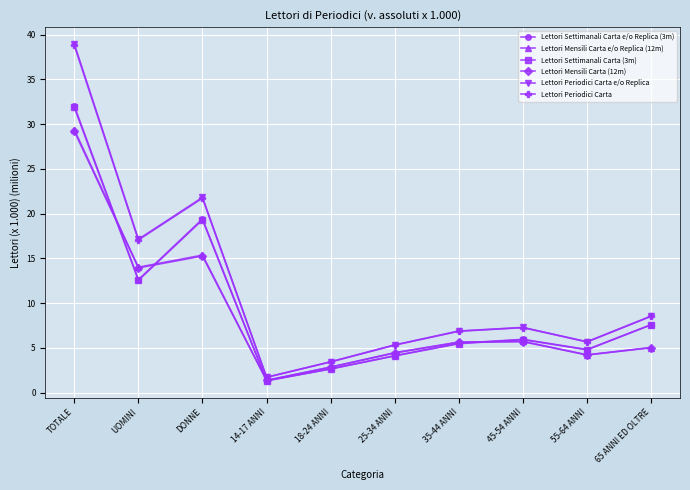

Is it true that Lettori Periodici Carta equals 21.7 at DONNE?

True